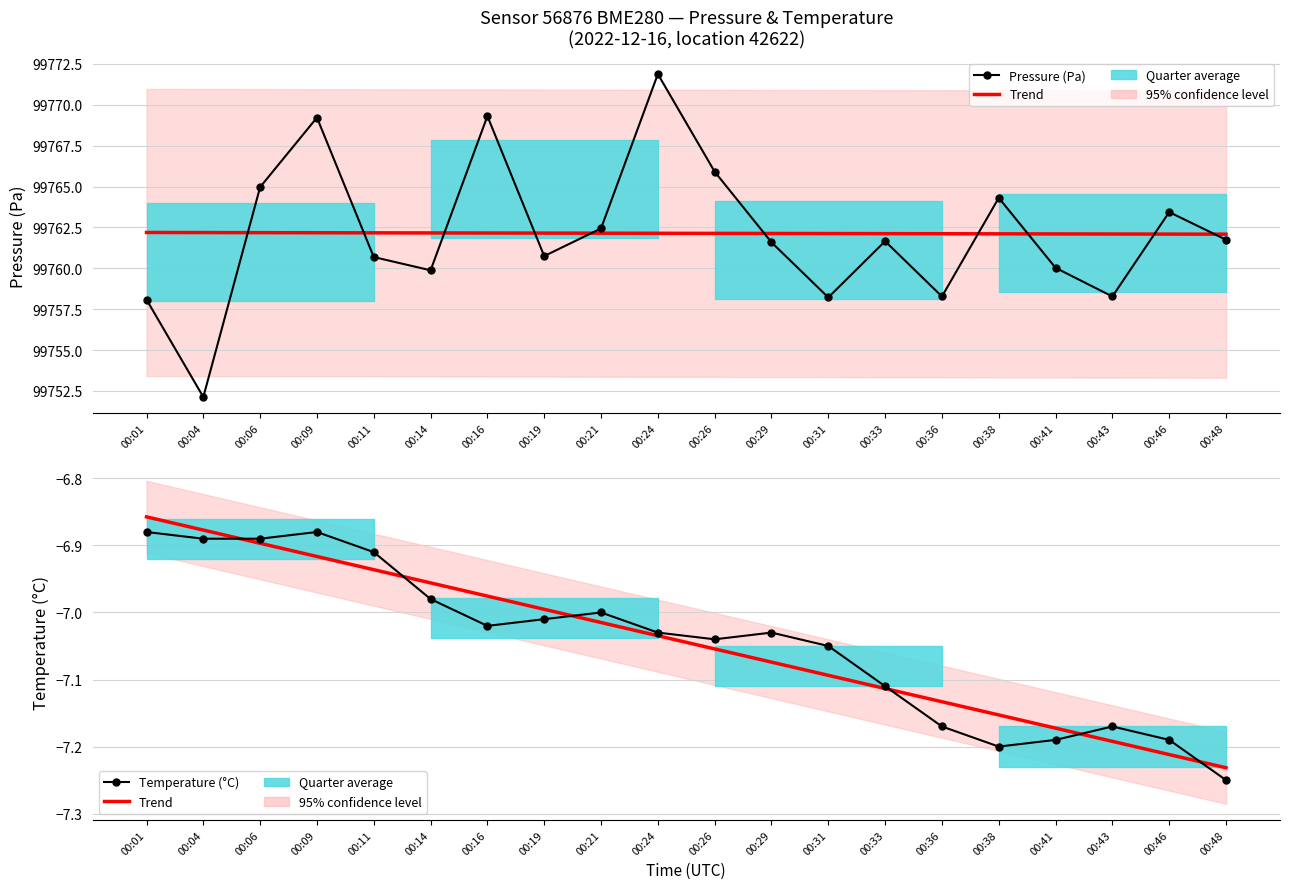

Rank the series at 00:19 from lowest to highest value.

Temperature (°C), Trend, Pressure (Pa)